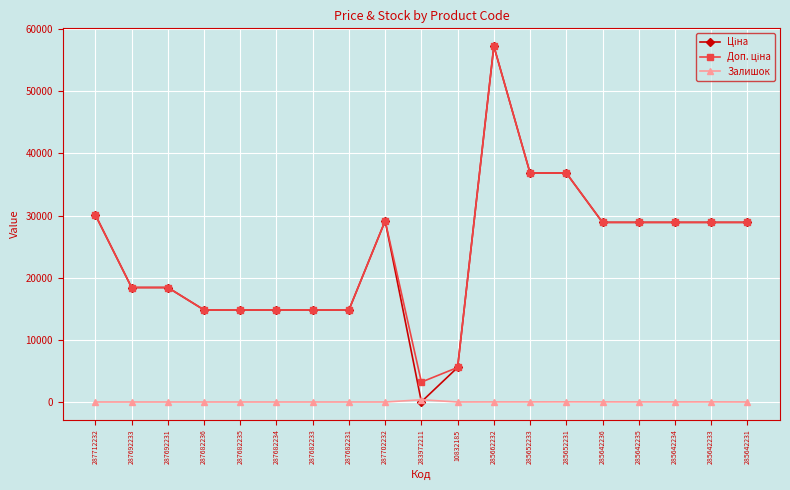

What is the approximate value of Залишок at 285652231?

23.0